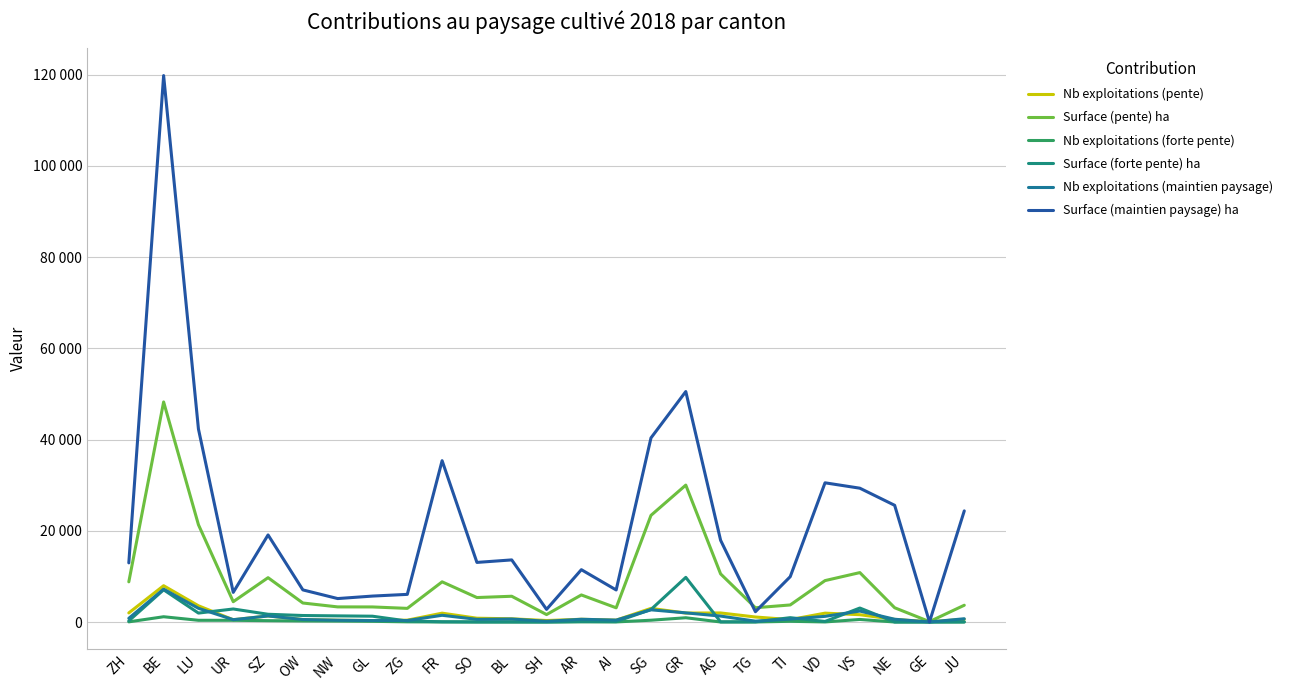

Rank the series by their maximum value, from lowest to highest.

Nb exploitations (forte pente), Nb exploitations (maintien paysage), Nb exploitations (pente), Surface (forte pente) ha, Surface (pente) ha, Surface (maintien paysage) ha